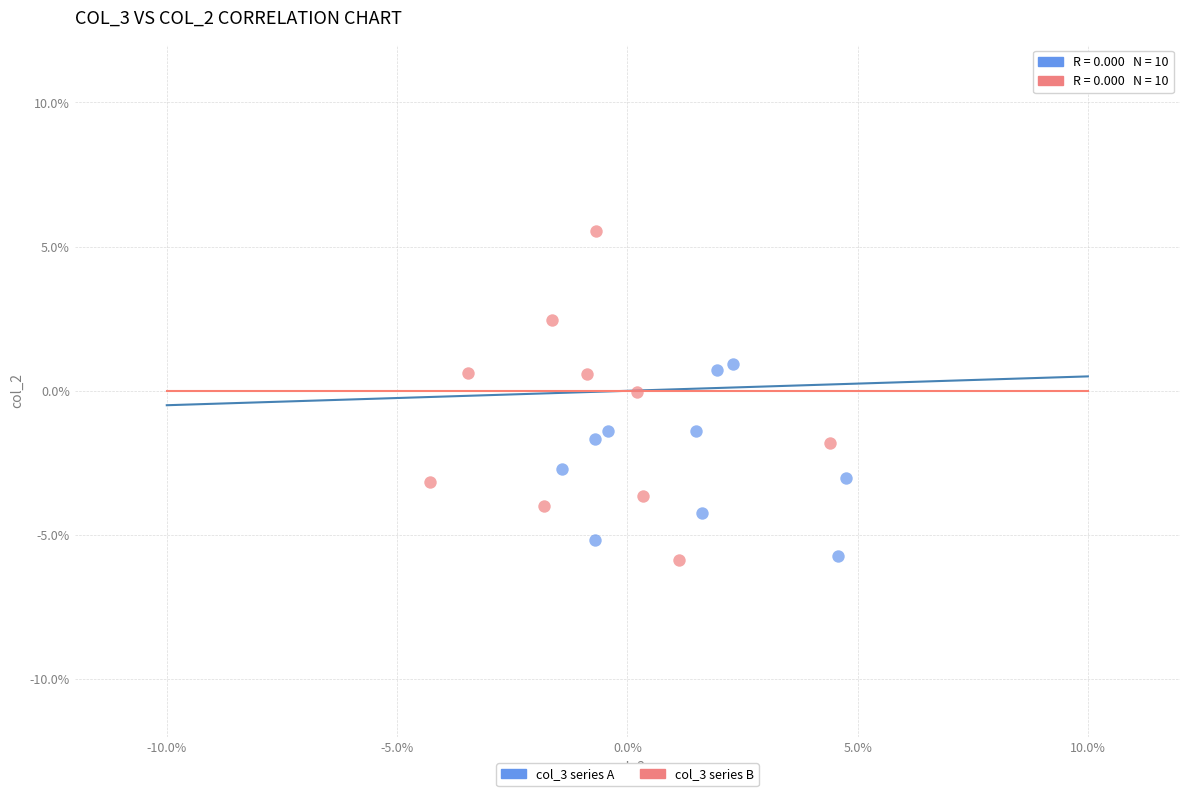

What are all the series names shown in the legend?

col_3 series A, col_3 series B